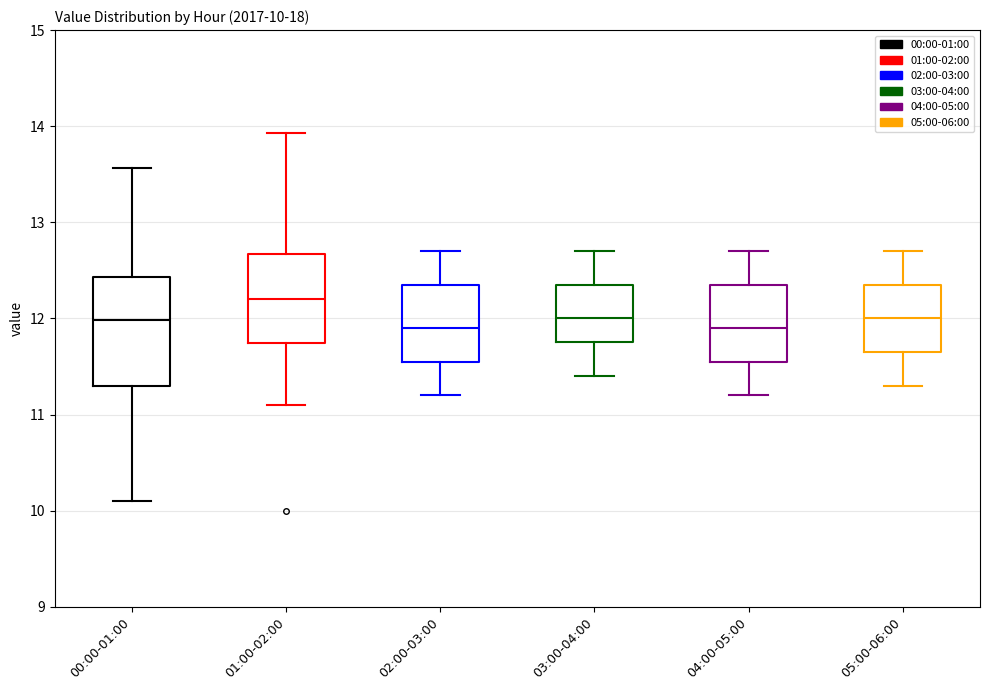

Which box is the tallest, from its lower edge to its upper edge?

00:00-01:00